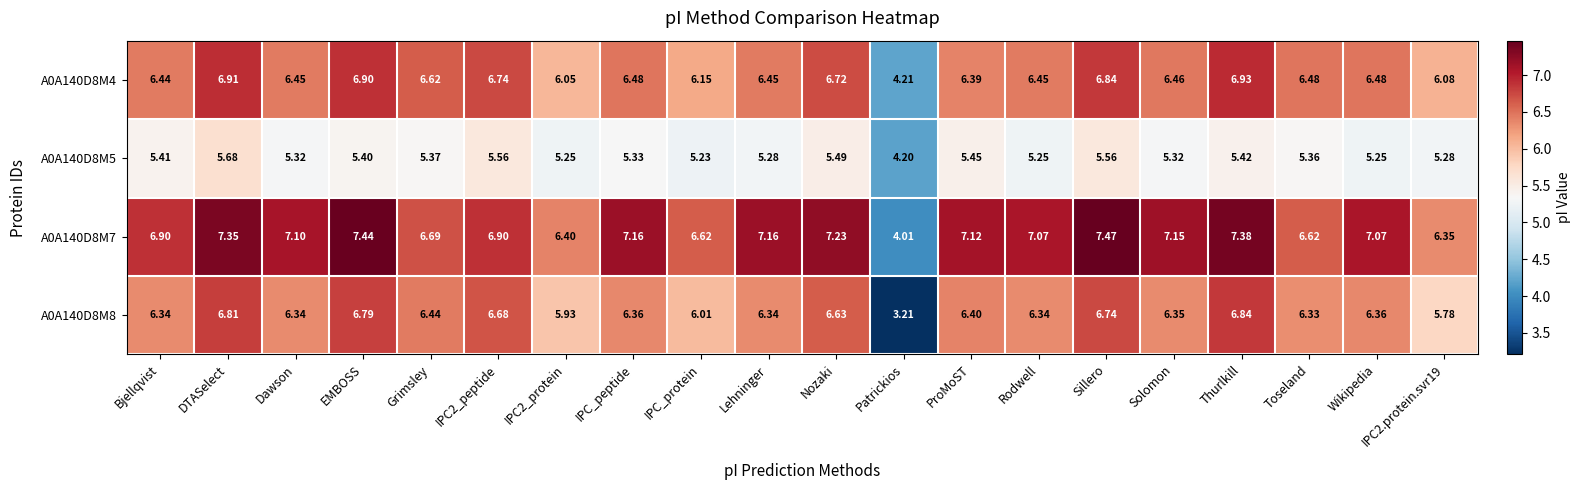

How many data points in A0A140D8M4 are less than 6?

1